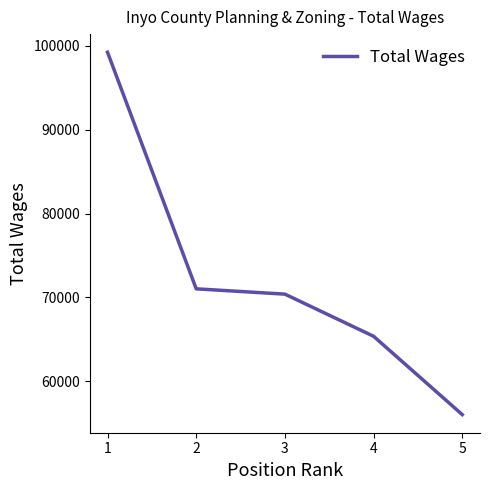

Where is the data nearest to the value 77628?

2